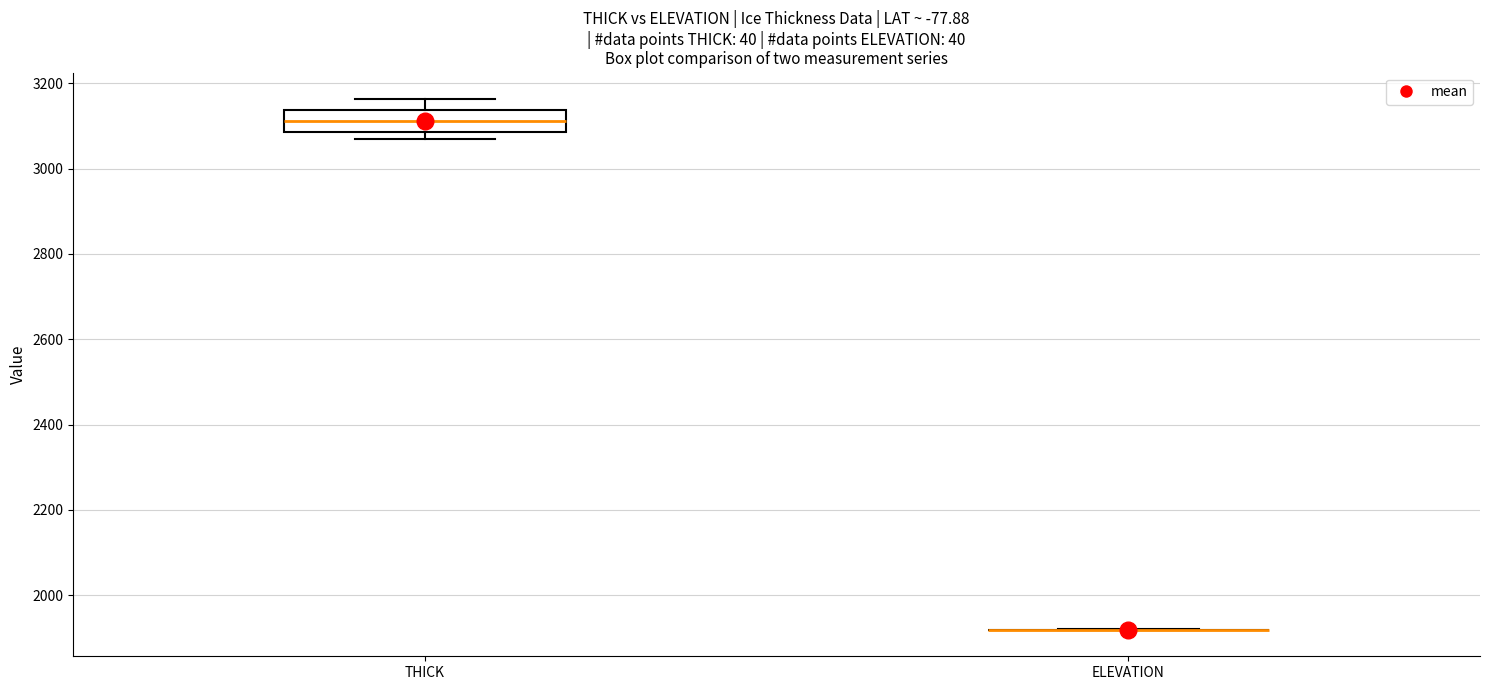

Comparing the boxes themselves (not the whiskers), which one is the tallest?

THICK